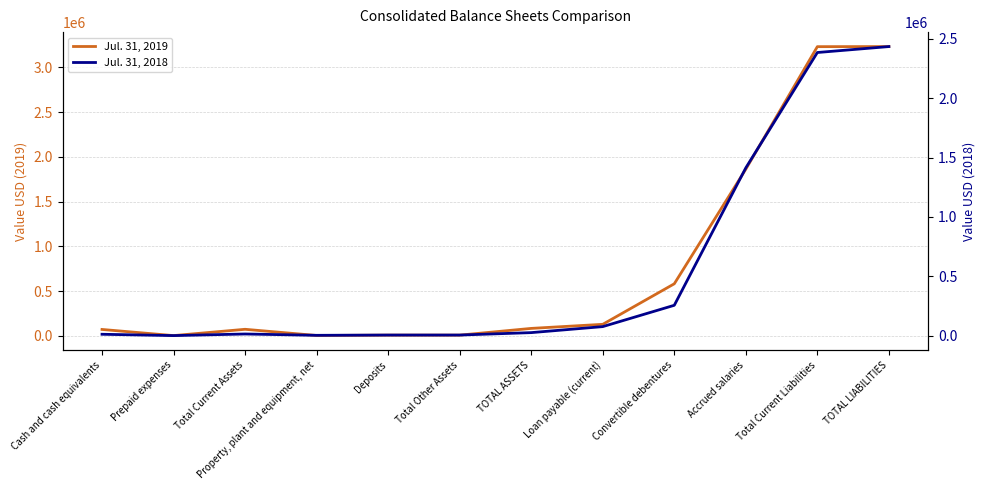

How many lines are shown in the chart?

2